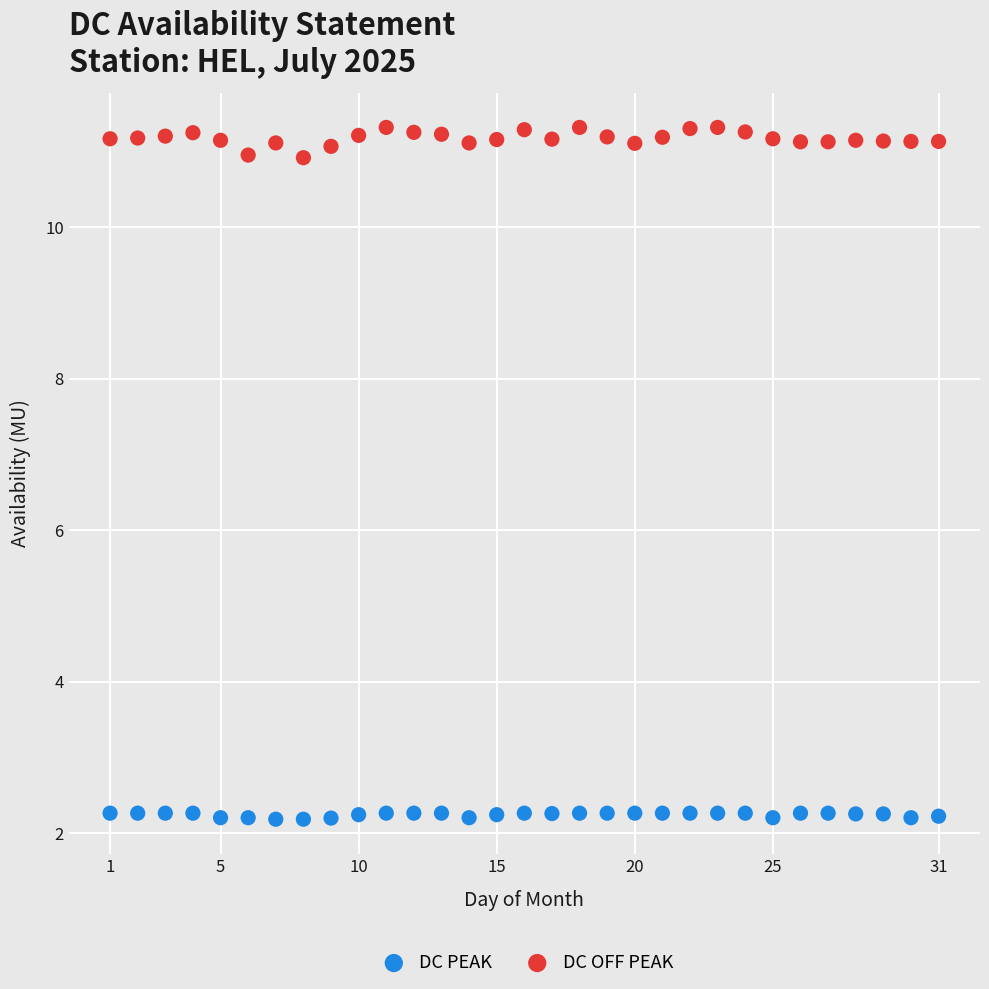

Which series contains the highest Y value?

DC OFF PEAK